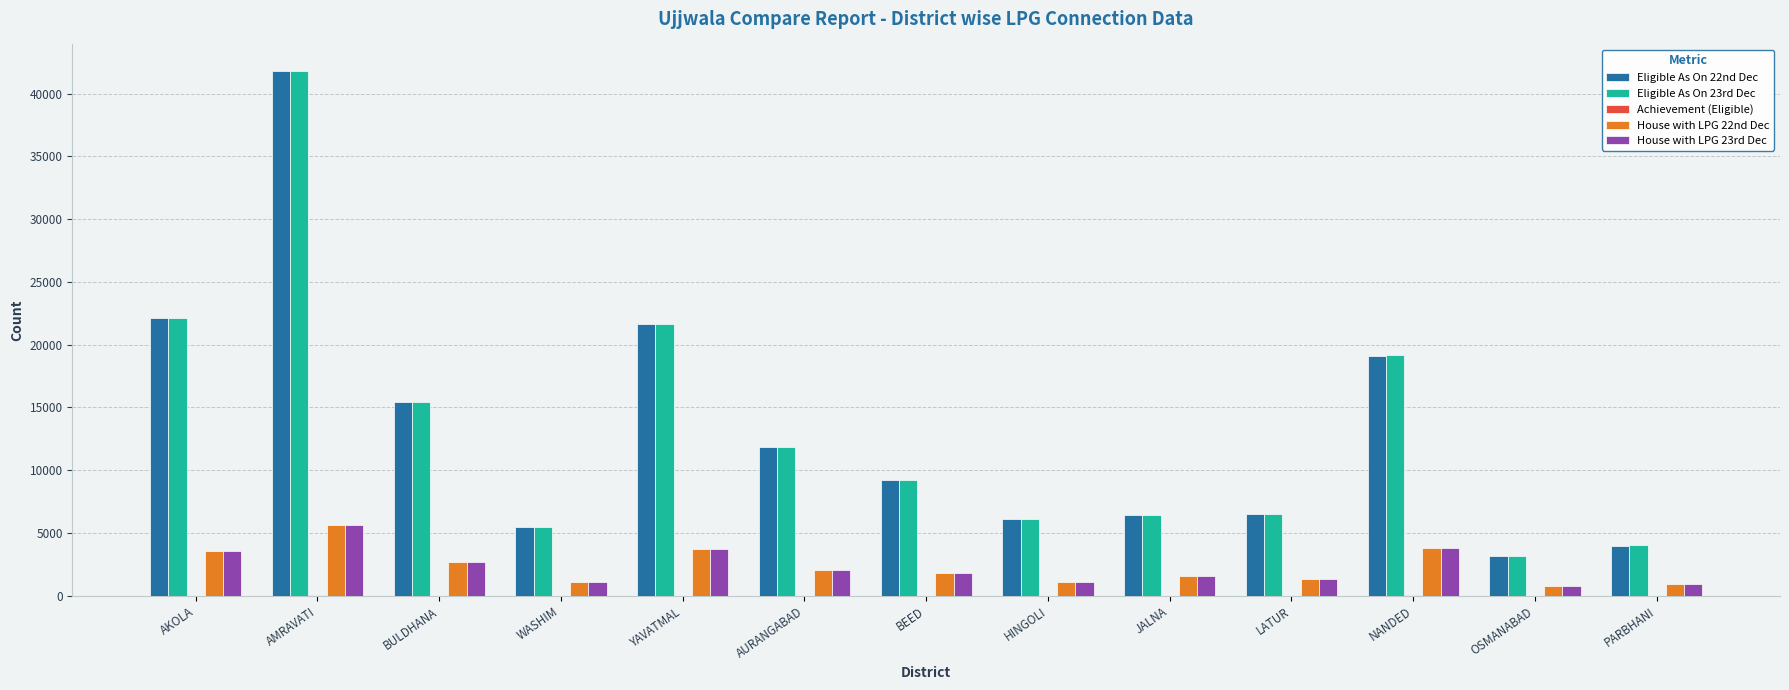

At which category does the chart reach its peak across all series?

AMRAVATI